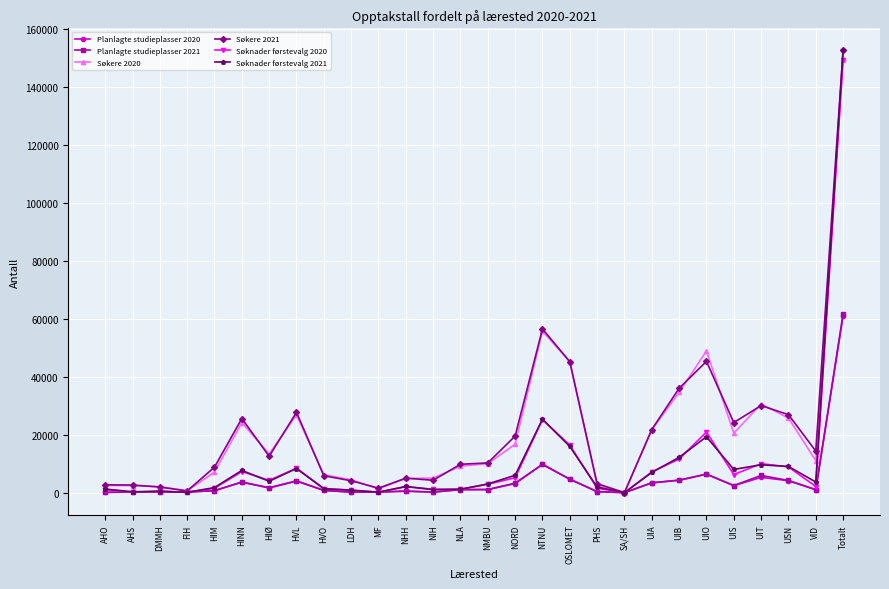

Which series has the largest range (max minus min)?

Søknader førstevalg 2021